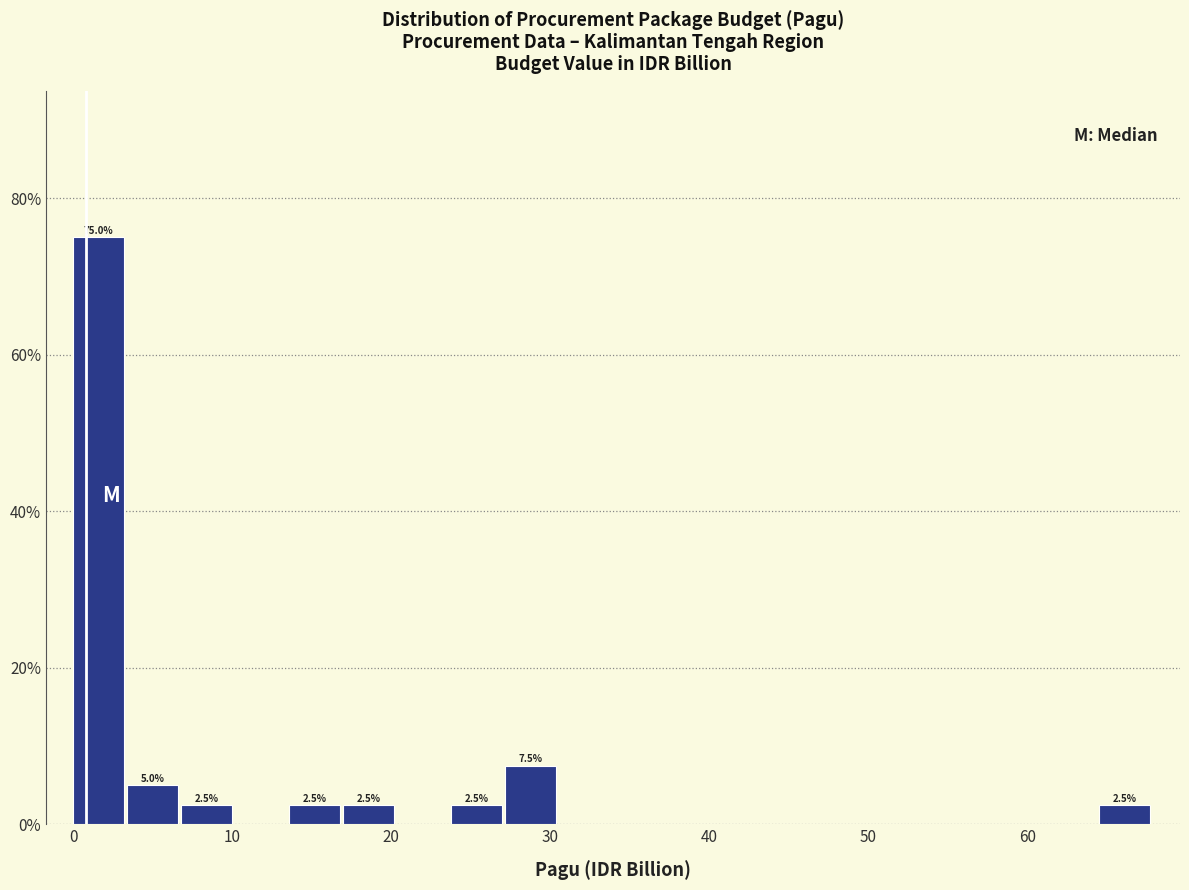

Read against the x-axis, roughly where is the centre of the tallest bar?

2